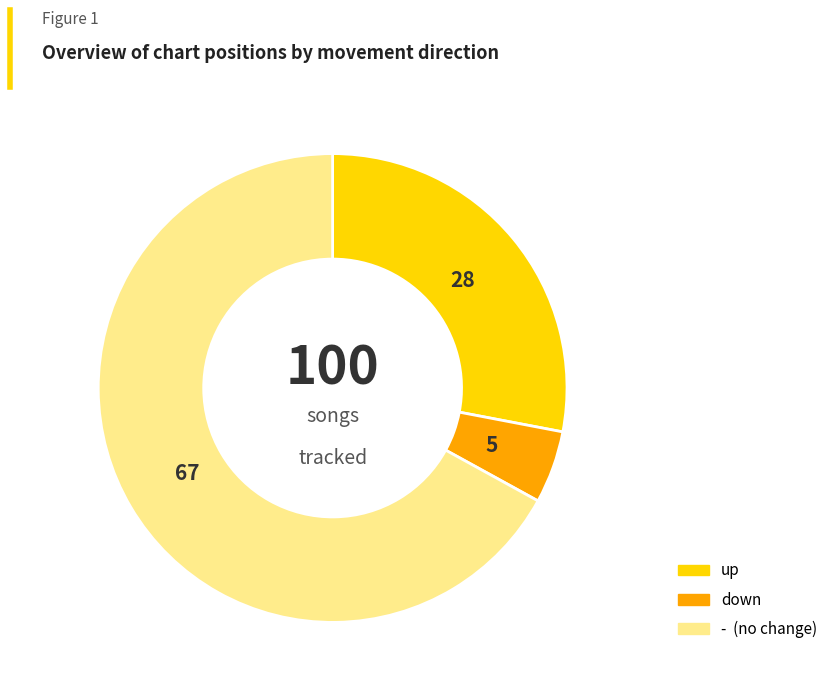

Combined, do up and - account for over 50%?

Yes